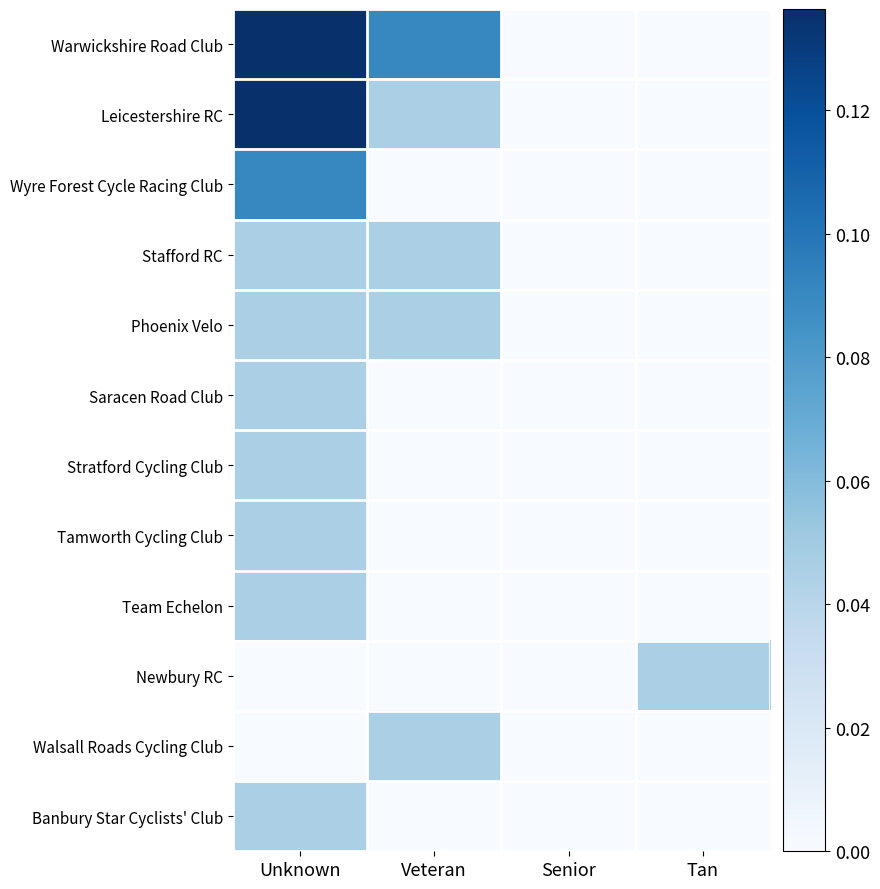

How many categories are shown in the chart?

4